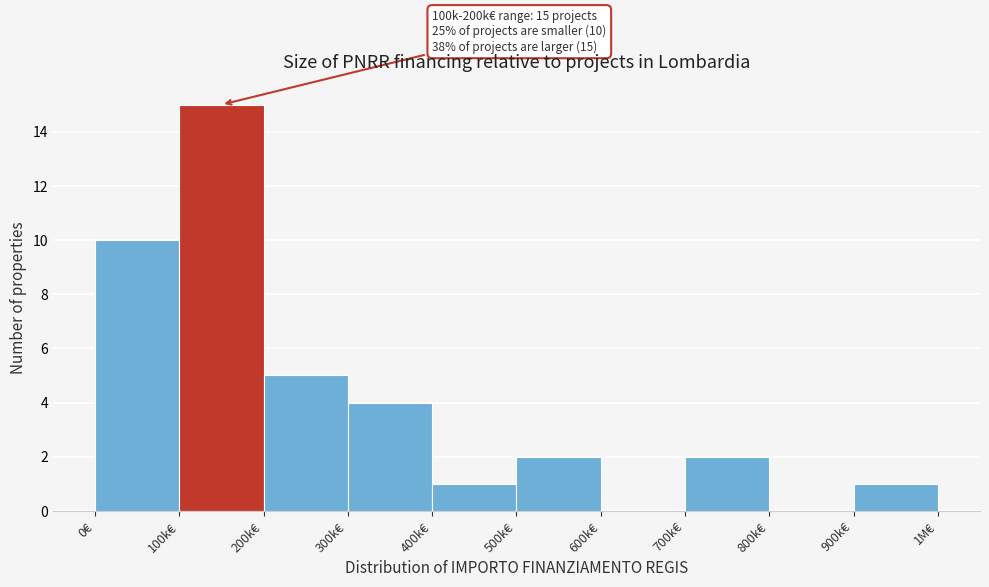

Reading left to right, what are all the values shown in this chart?

0€=10	100k€=15	200k€=5	300k€=4	400k€=1	500k€=2	600k€=0	700k€=2	800k€=0	900k€=1